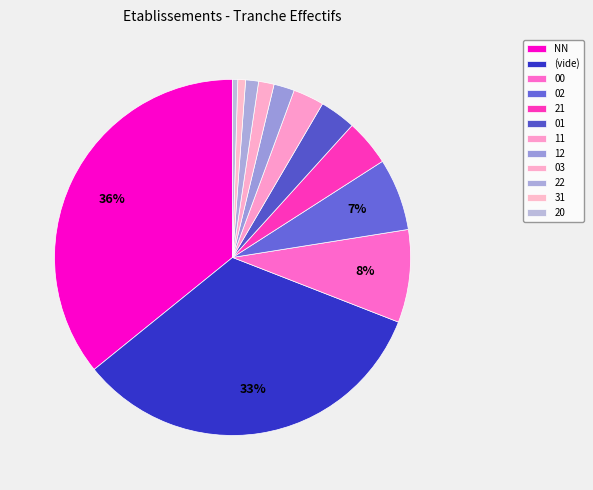

What is the smallest slice in the pie chart?

20